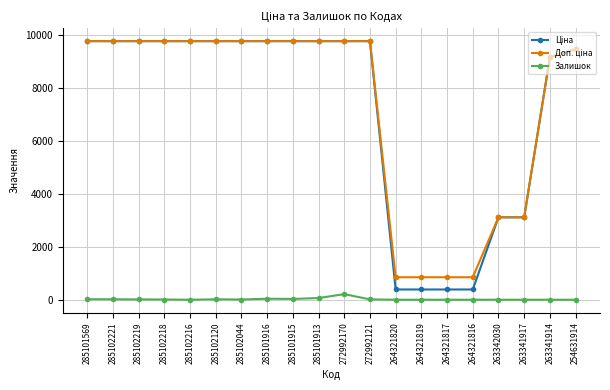

True or false: Залишок has a value of 0.0 at 263341914.

True